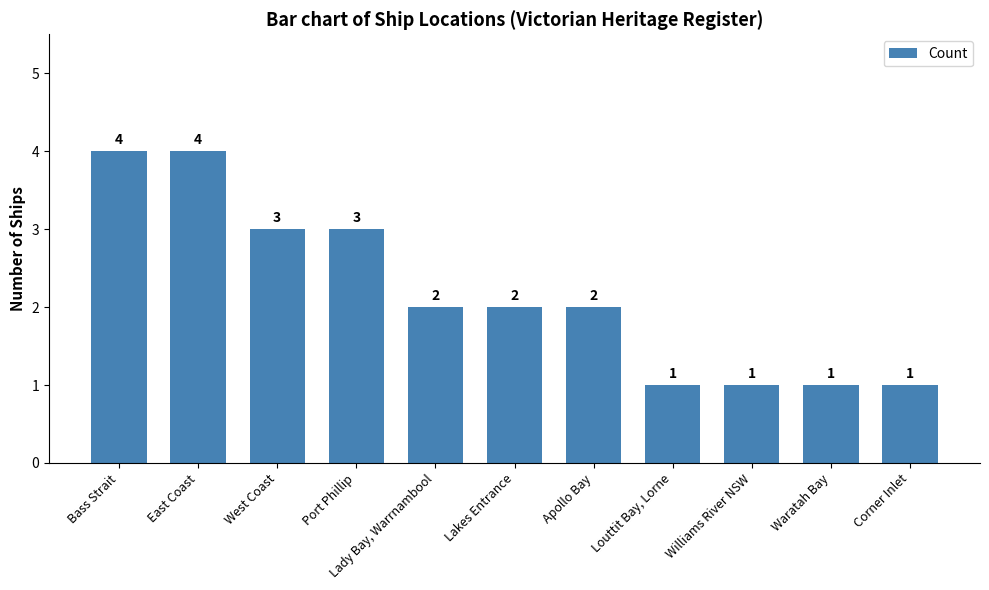

How many series are shown in this chart?

1